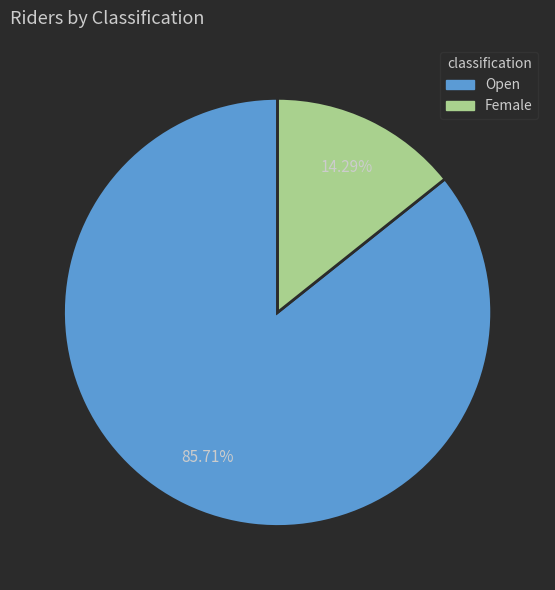

Is it true that Open is 94% of the pie?

False